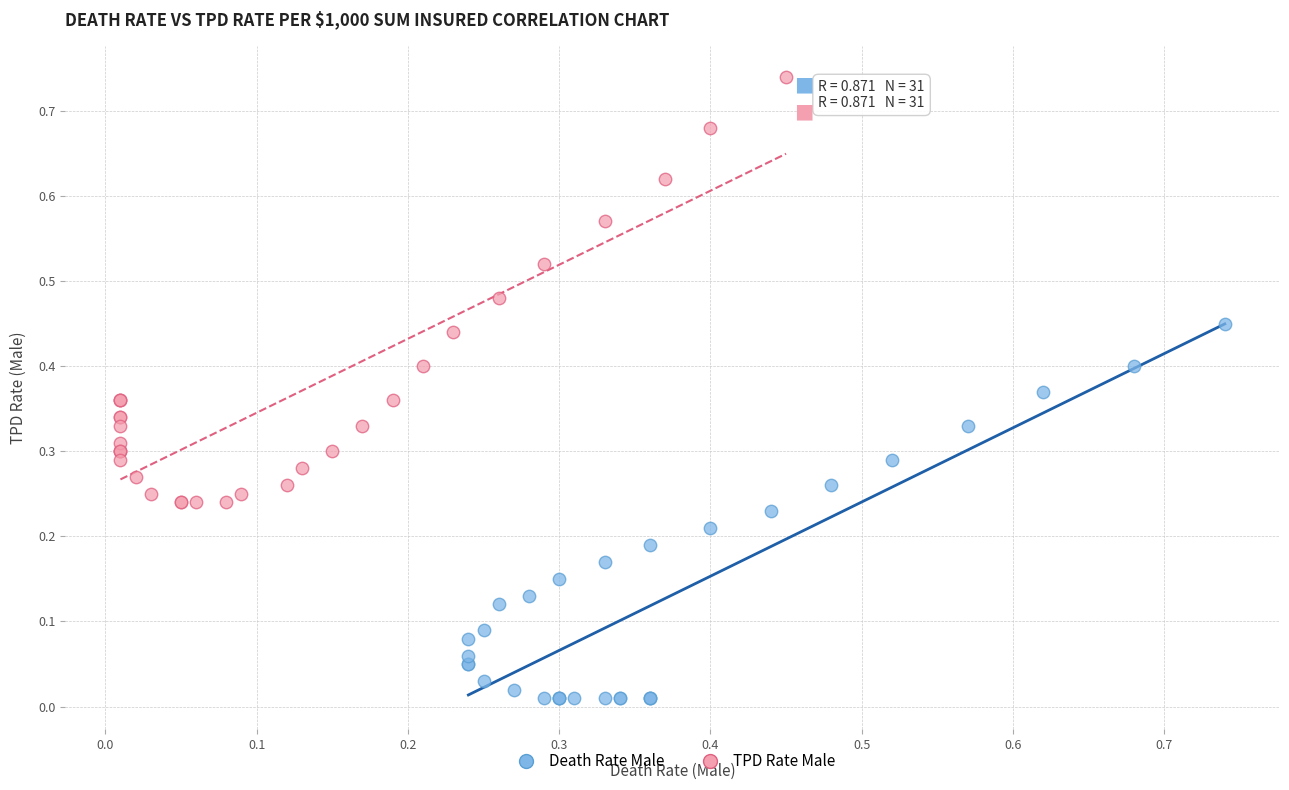

Which series reaches the minimum Y coordinate?

Death Rate Male